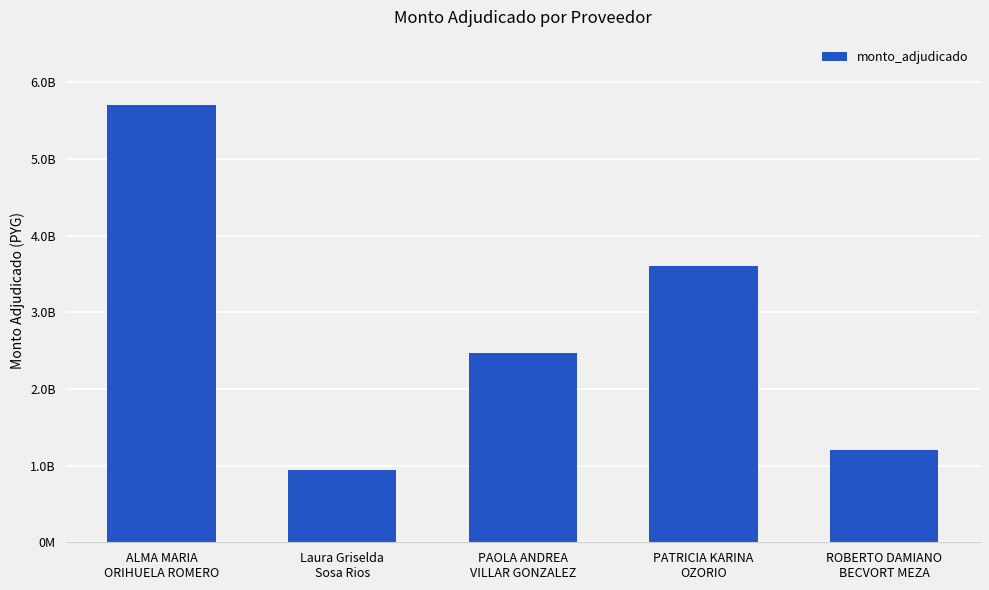

What is the change in value from ALMA MARIA
ORIHUELA ROMERO to Laura Griselda
Sosa Rios?

-4752512400